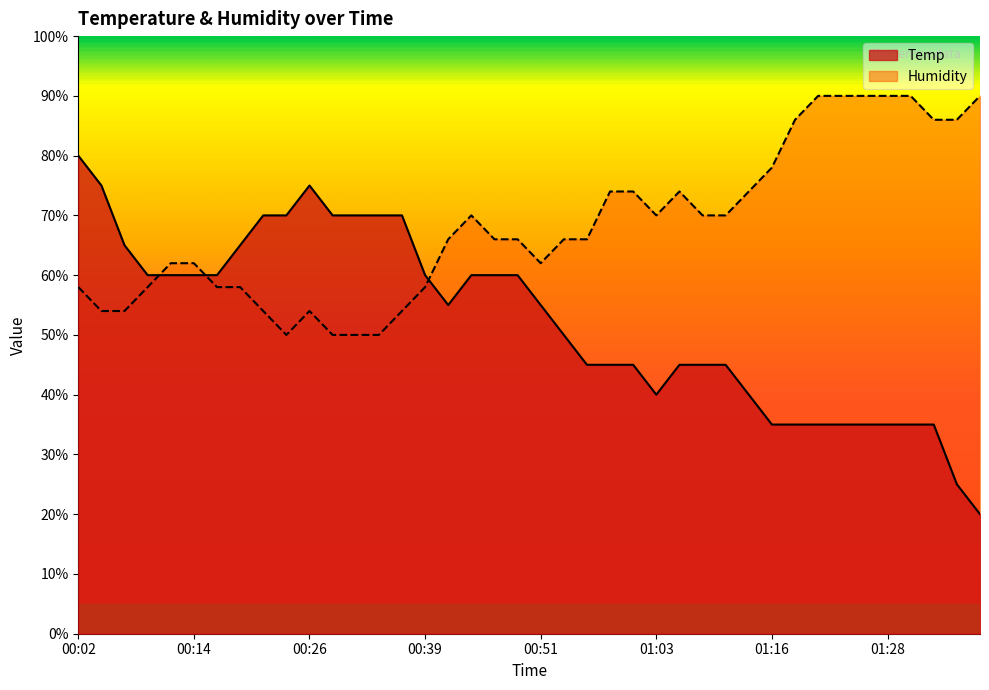

At which category is the sum across all series the highest?

00:02